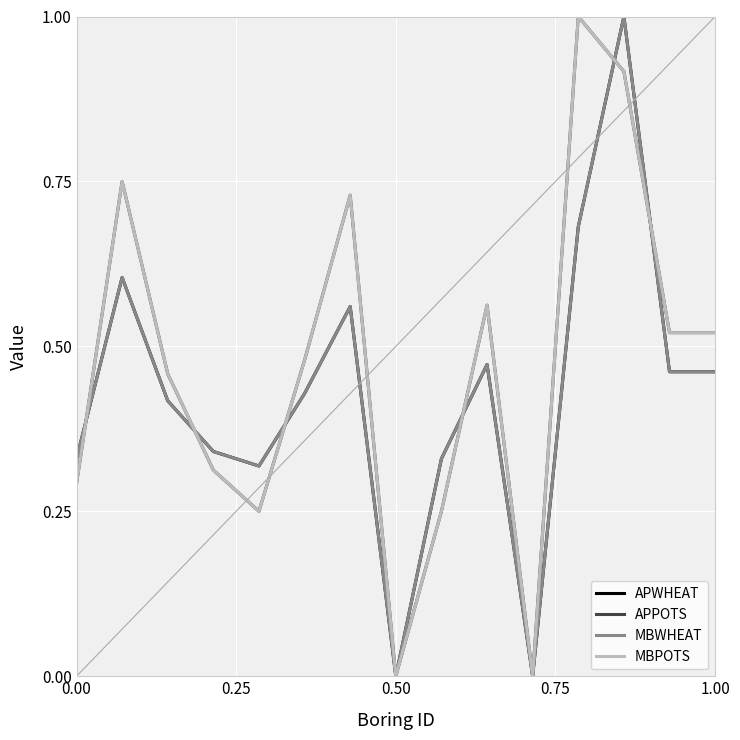

Which series ends up on top after the final intersection of MBPOTS and APWHEAT?

MBPOTS